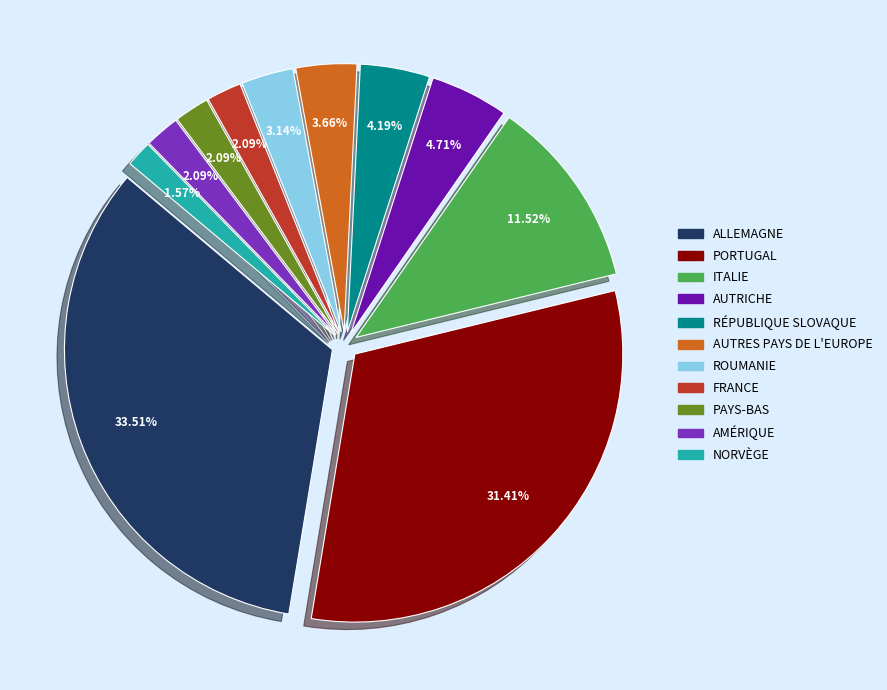

What is the total percentage of Portugal and Amérique?

33.5%